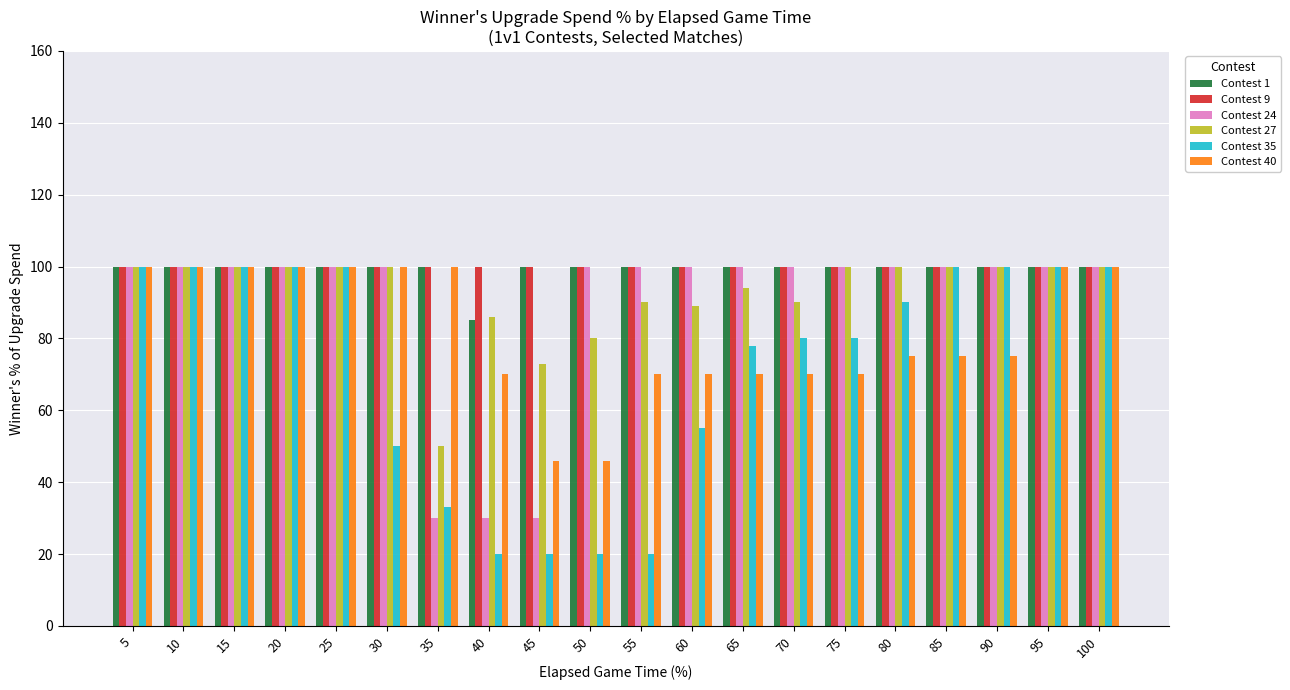

What is the difference between the Contest 24 values at 45 and 100?

70.0